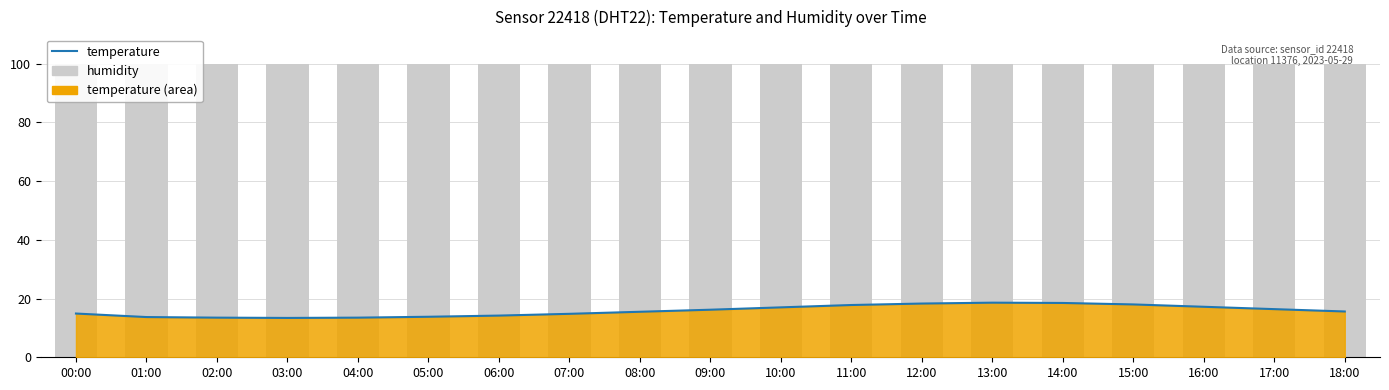

What is the sum of all humidity values?

1898.1